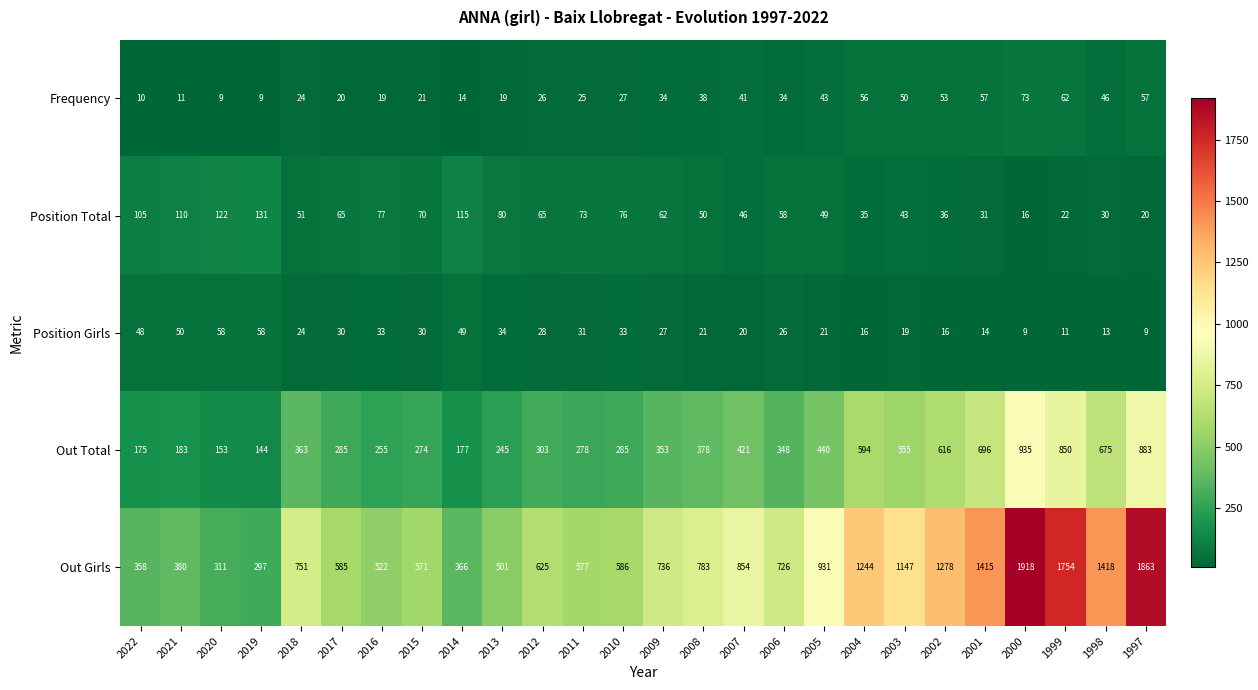

Read the Position Total value at 2001, to the nearest 50.

50